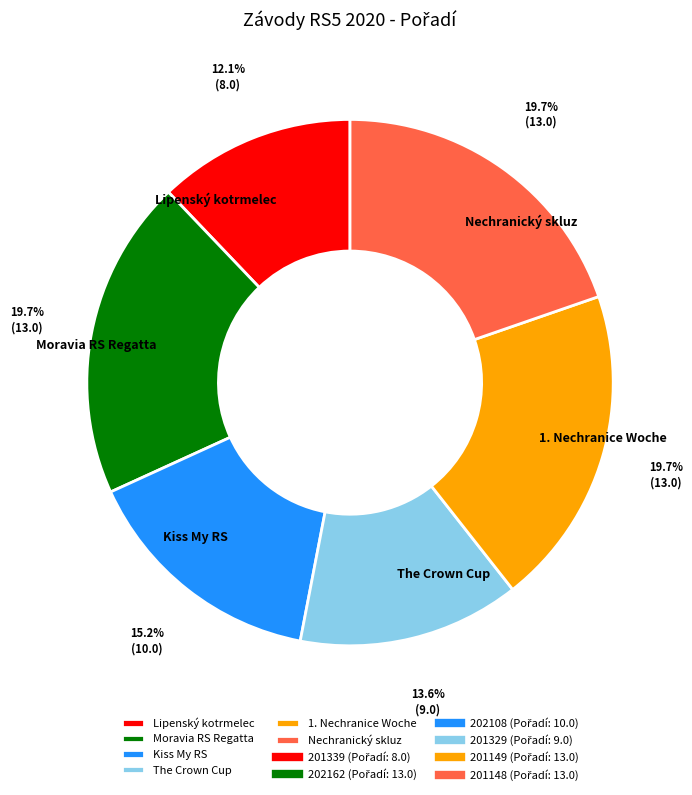

How much of the chart is everything except Lipenský kotrmelec?

87.9%